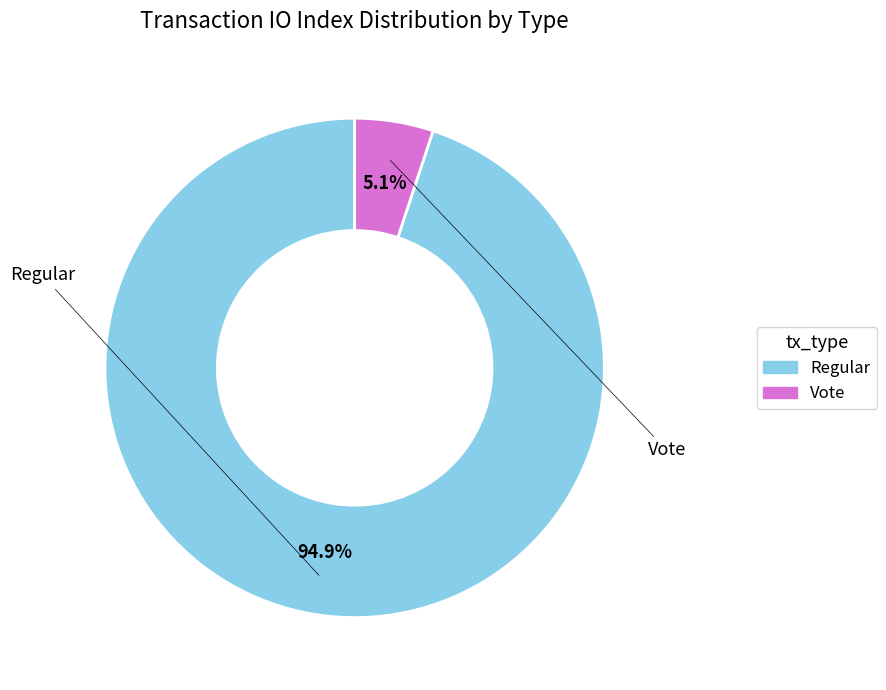

Between Vote and Regular, which is larger?

Regular